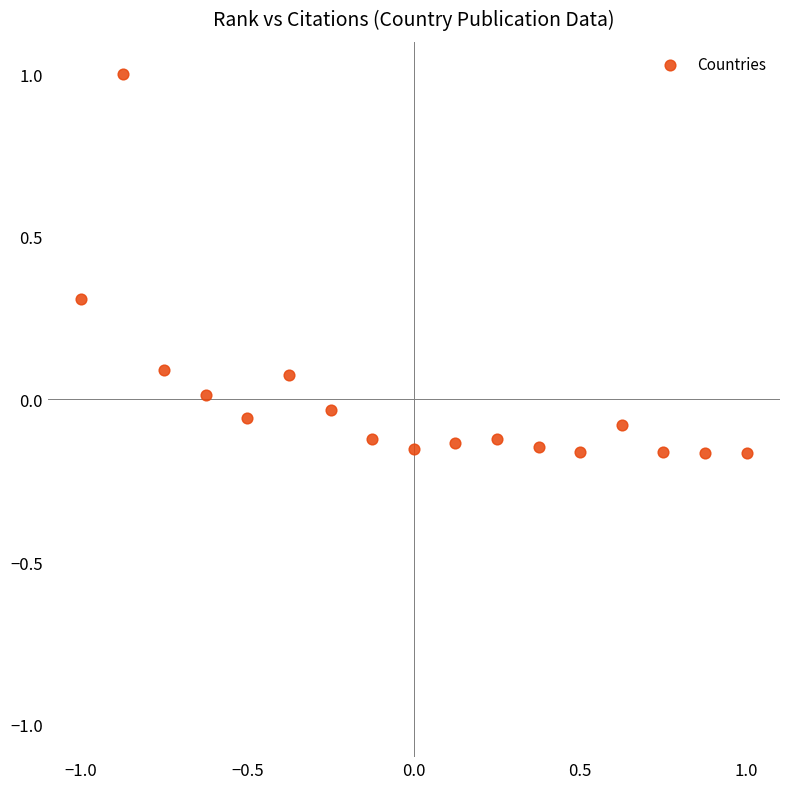

What is the range of Y values (max minus min)?

1.2